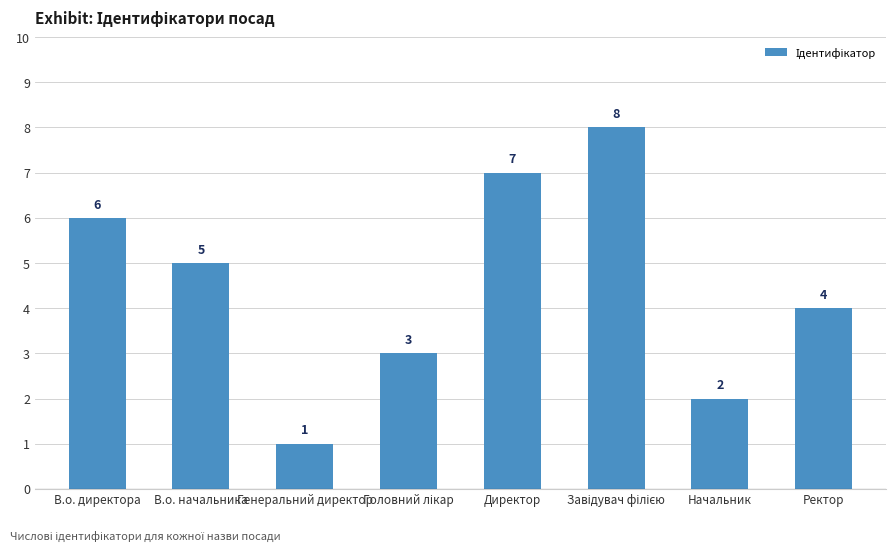

What is the change in value from В.о. директора to Директор?

+1